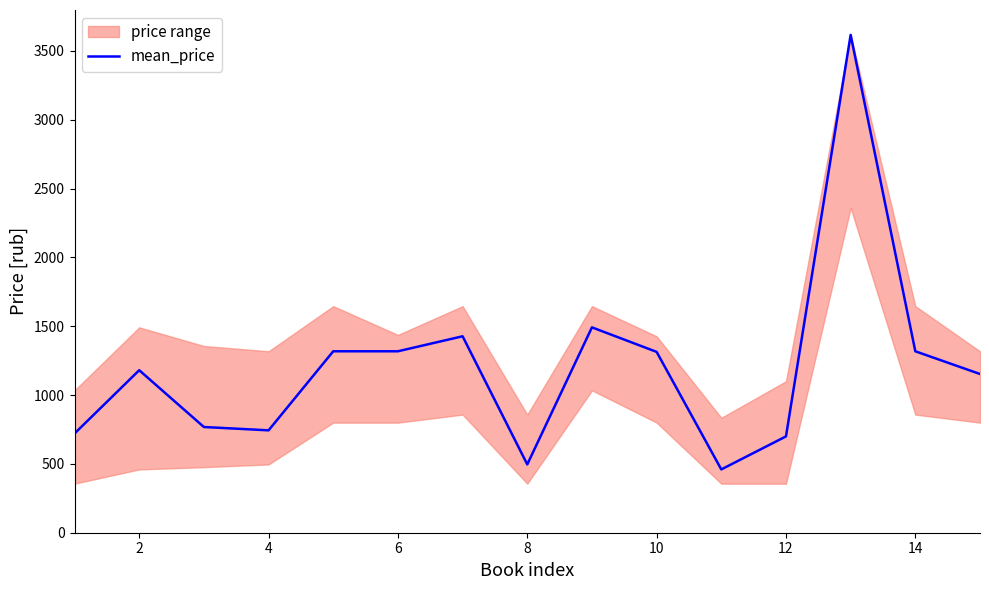

What is the greatest value displayed?

3615.7